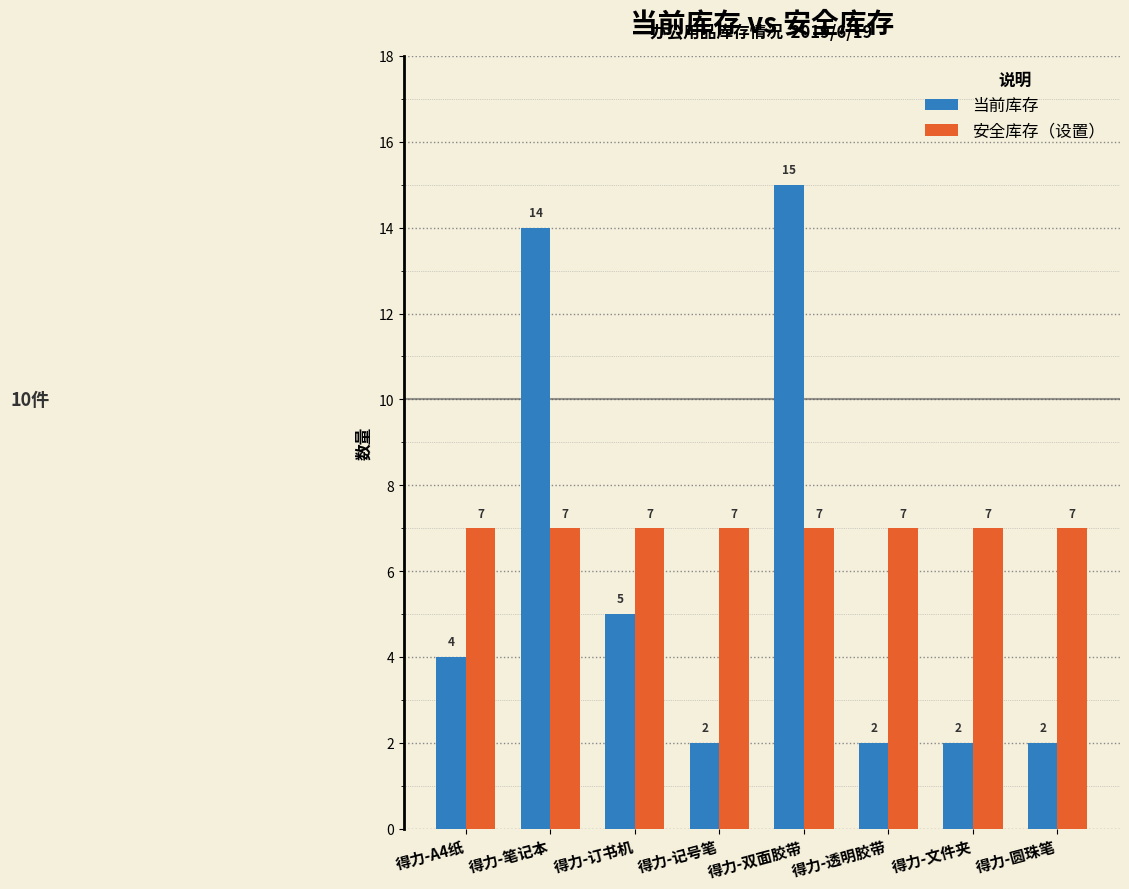

At which category is the sum across all series the highest?

得力-双面胶带